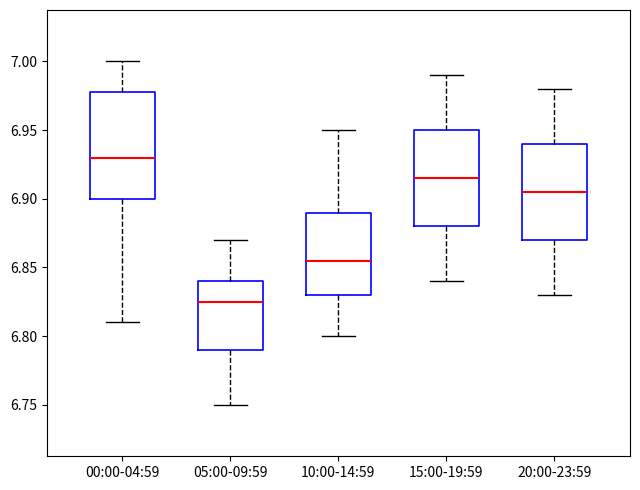

Where is the upper edge of the box for 00:00-04:59 on the y-axis? The values are not printed on the chart, so give them approximately, as read against the axis.

6.980